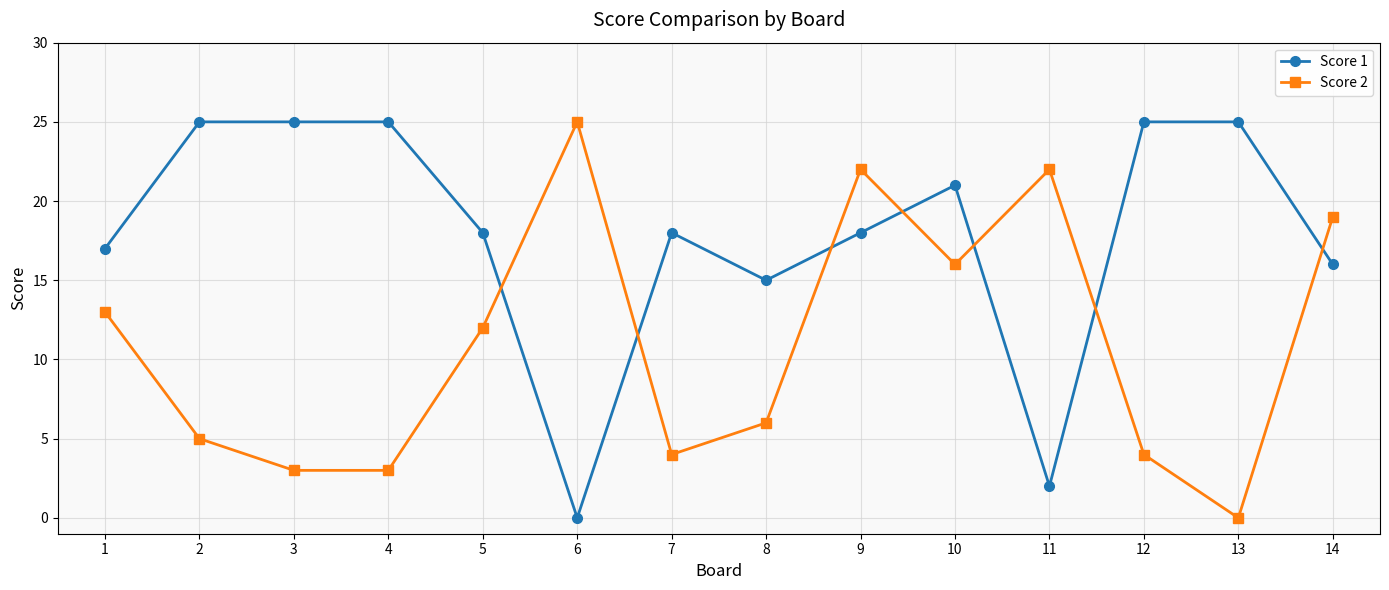

Between which two adjacent categories do Score 2 and Score 1 first intersect?

5 and 6